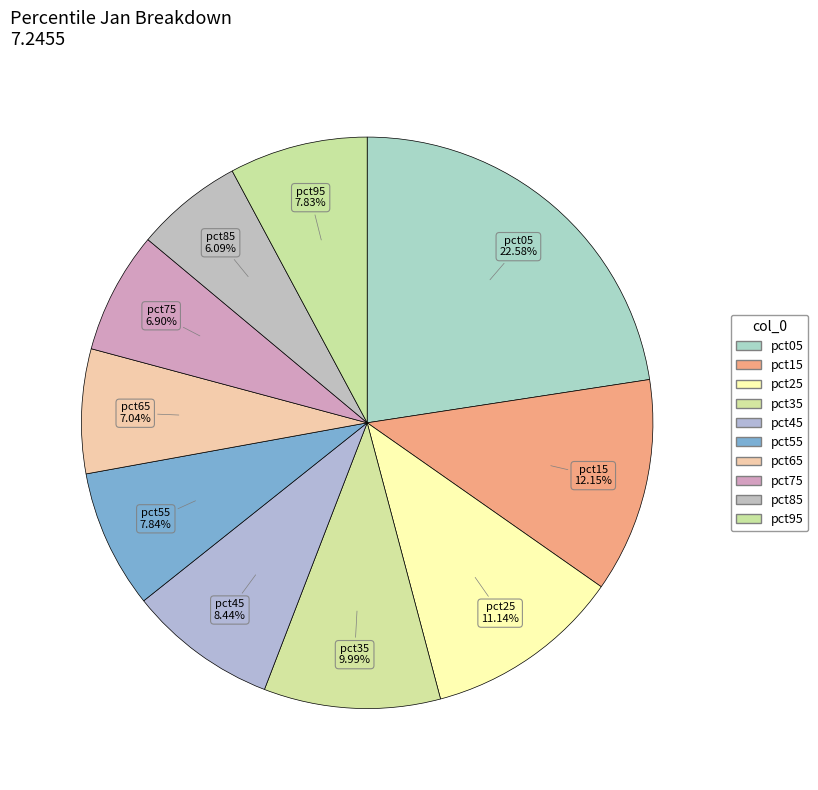

How many segments does this pie chart have?

10